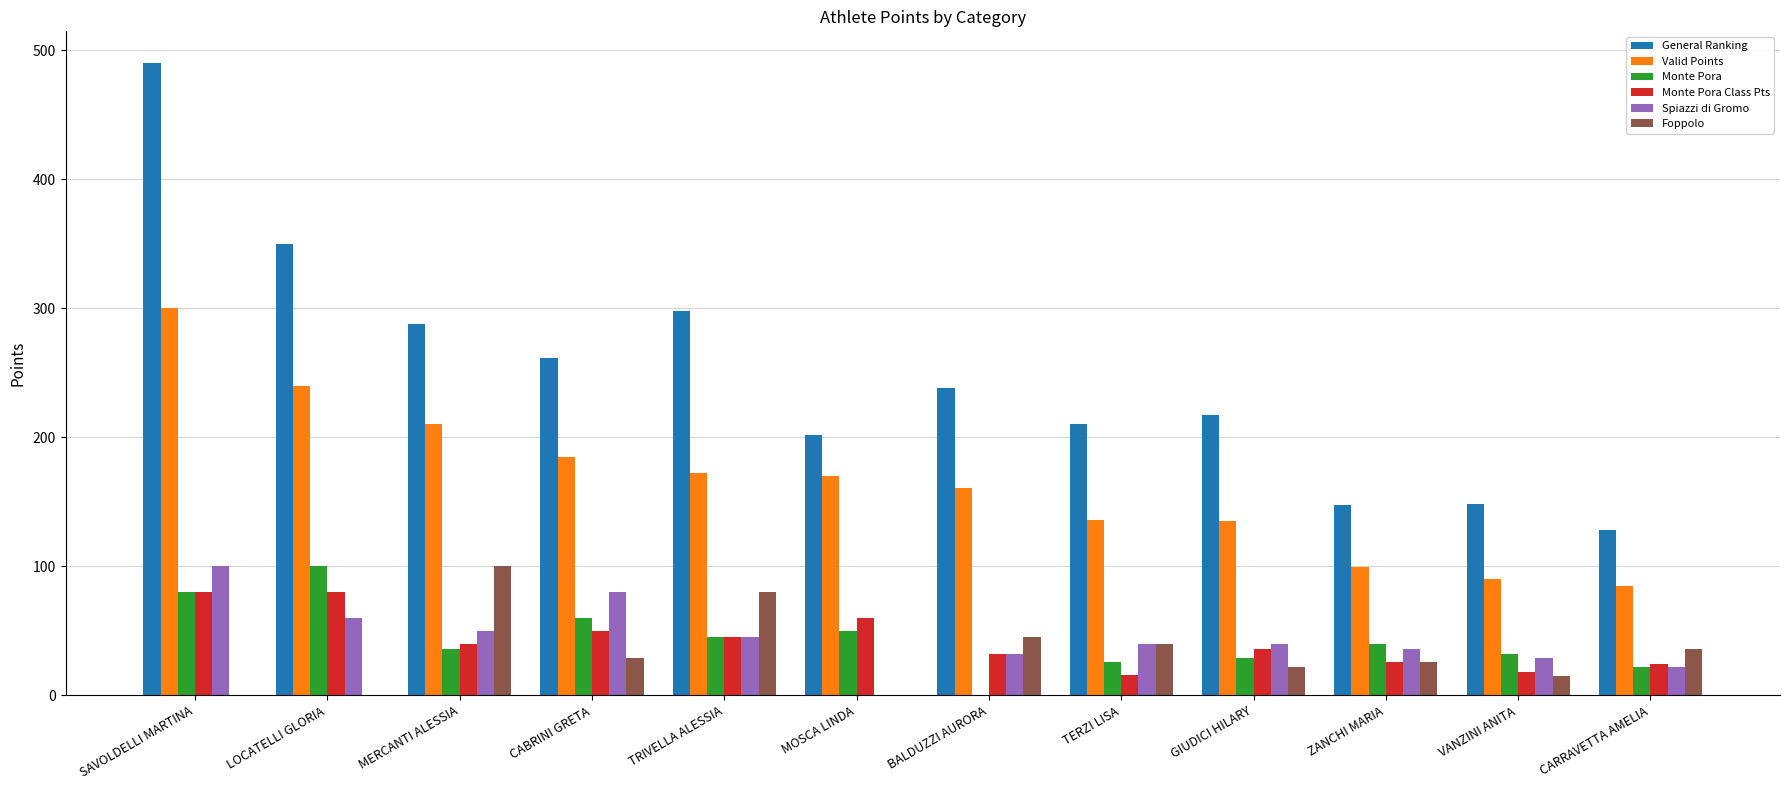

Is the value of Valid Points at BALDUZZI AURORA greater than the value of Foppolo at ZANCHI MARIA?

Yes